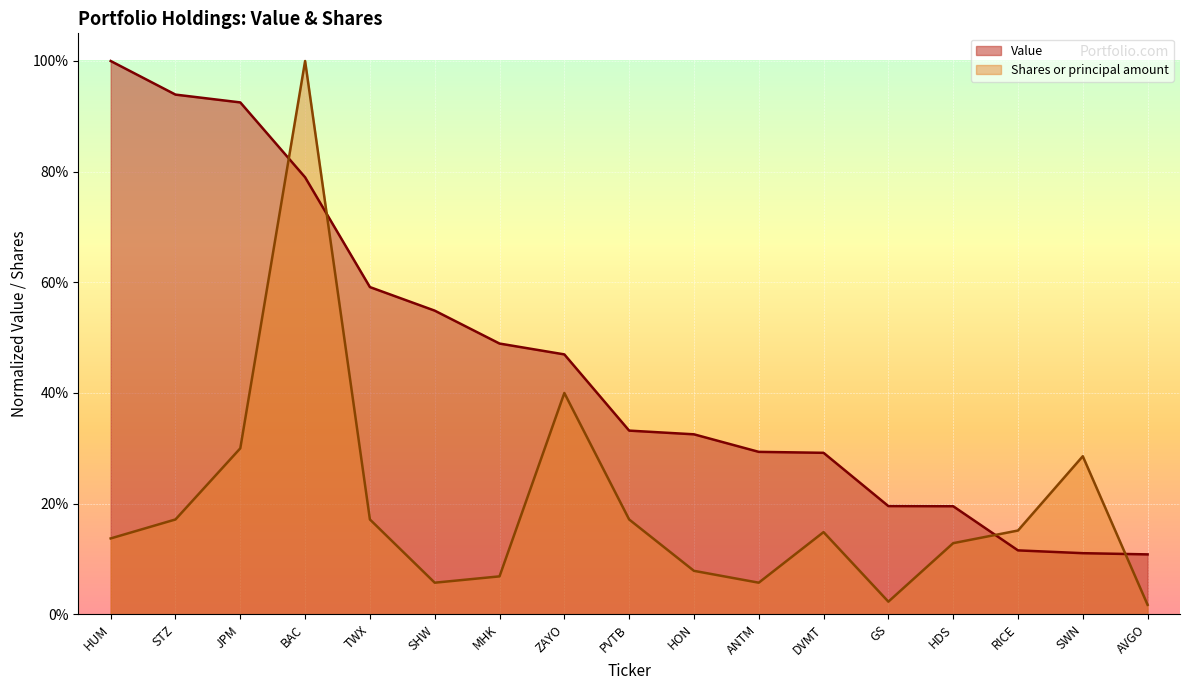

What is the value of the Value point at the 10th from the left?

0.3